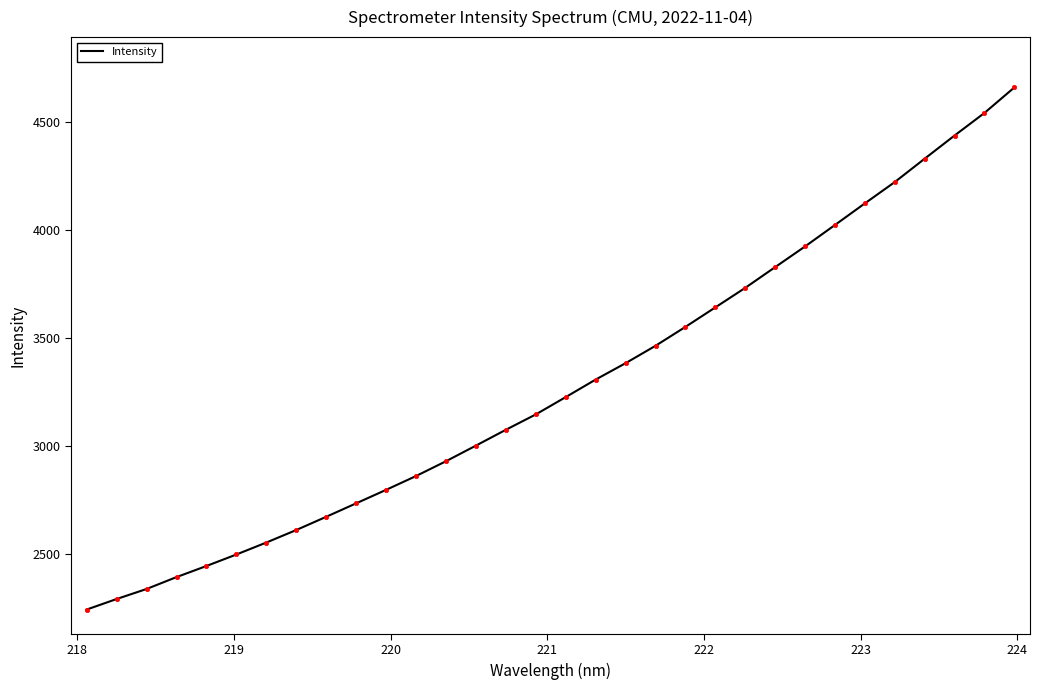

What is the greatest value displayed?

4660.5